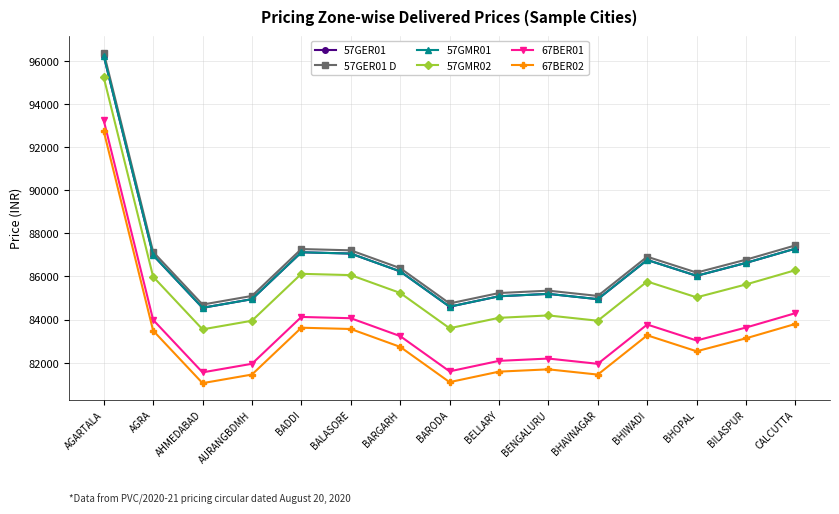

Does the chart have visible grid lines?

Yes